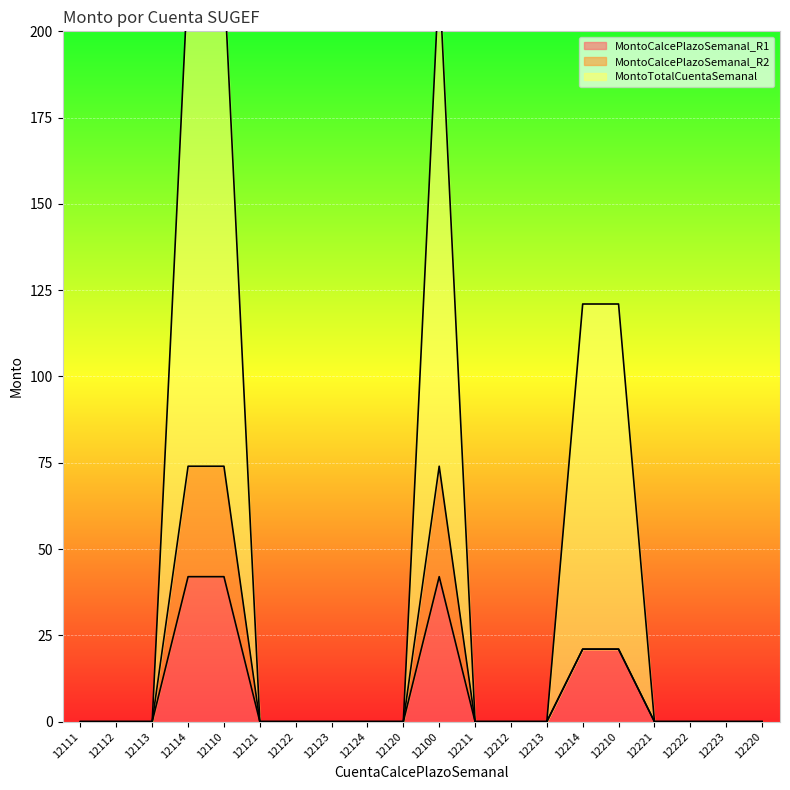

Where is MontoCalcePlazoSemanal_R1 nearest to the value 21?

12214